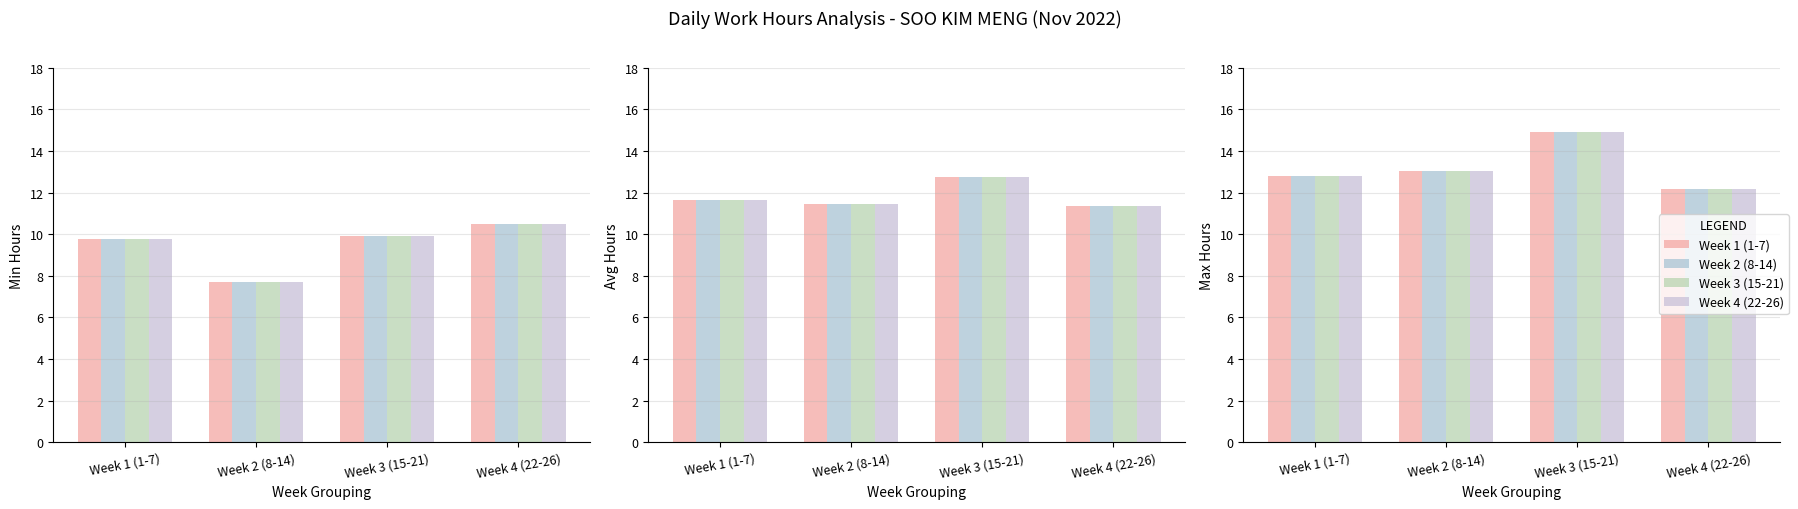

Which has a higher value, Week 3 (15-21) or Week 4 (22-26)?

Week 3 (15-21)